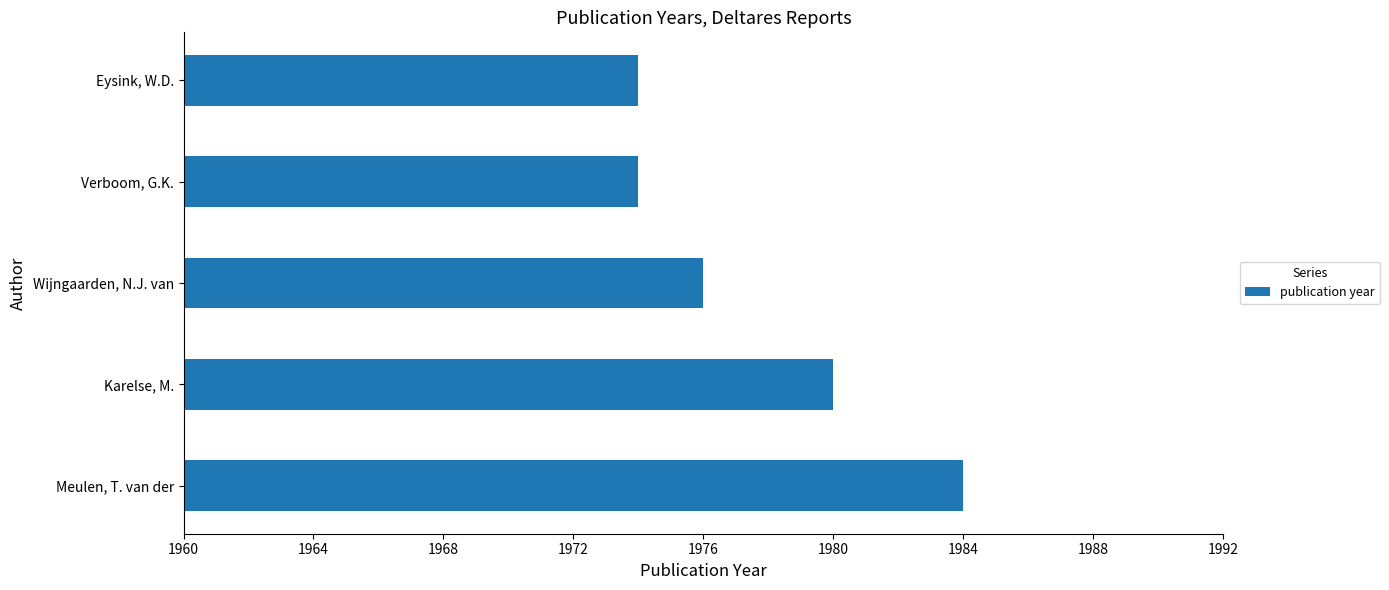

Reading bottom to top, transcribe all the data shown in this chart.

1984	1980	1976	1974	1974